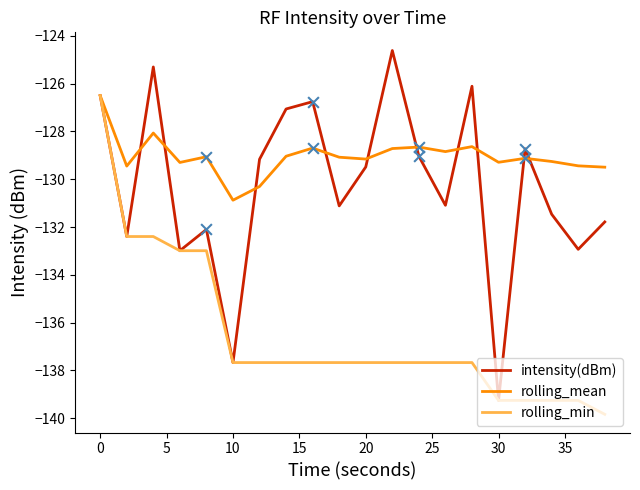

Which series has the largest total across all categories?

rolling_mean